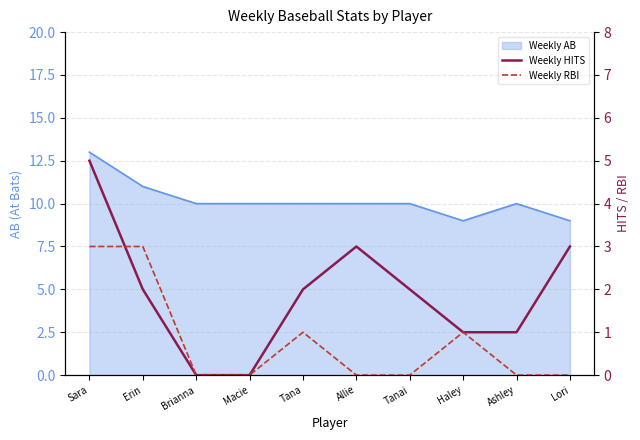

How many positive values does the Weekly RBI series have?

4